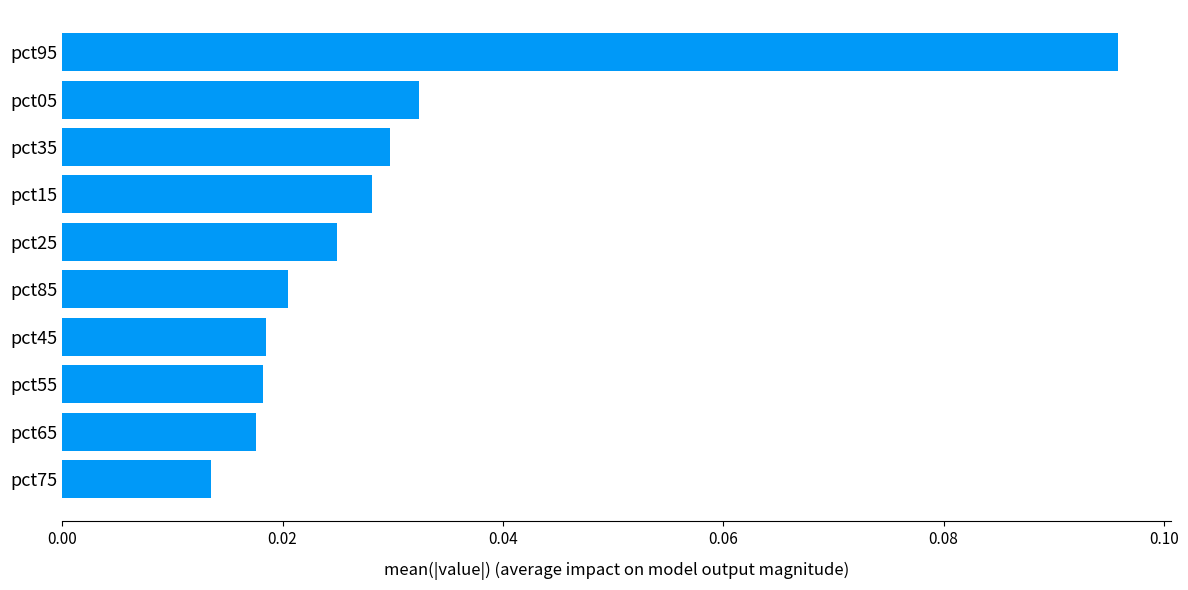

What is the change in value from pct85 to pct95?

+0.1